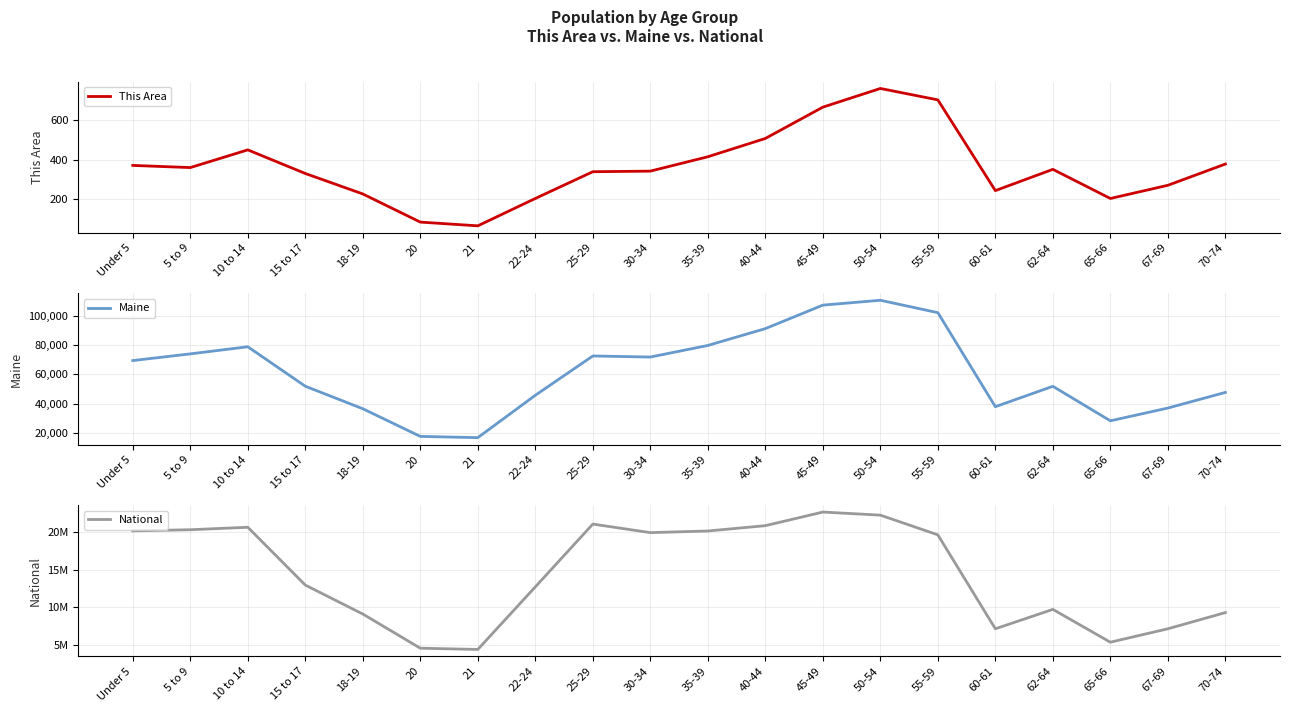

Where is the first local maximum for Maine?

10 to 14